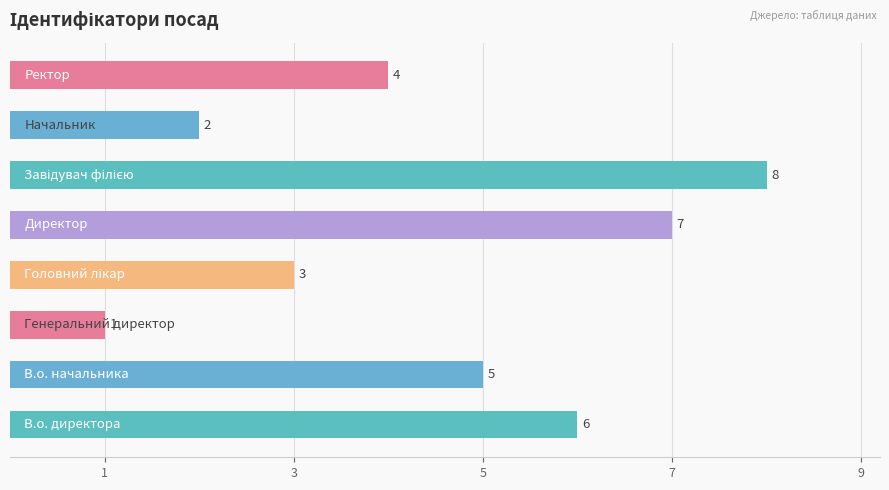

What is the maximum value shown in the chart?

8